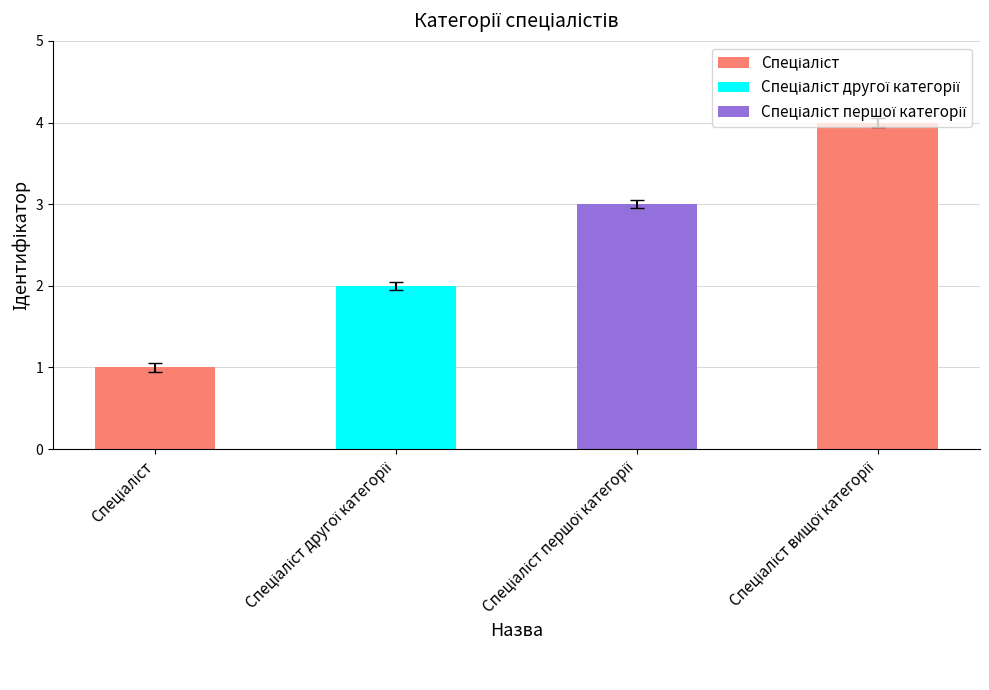

What is the sum of all values?

10